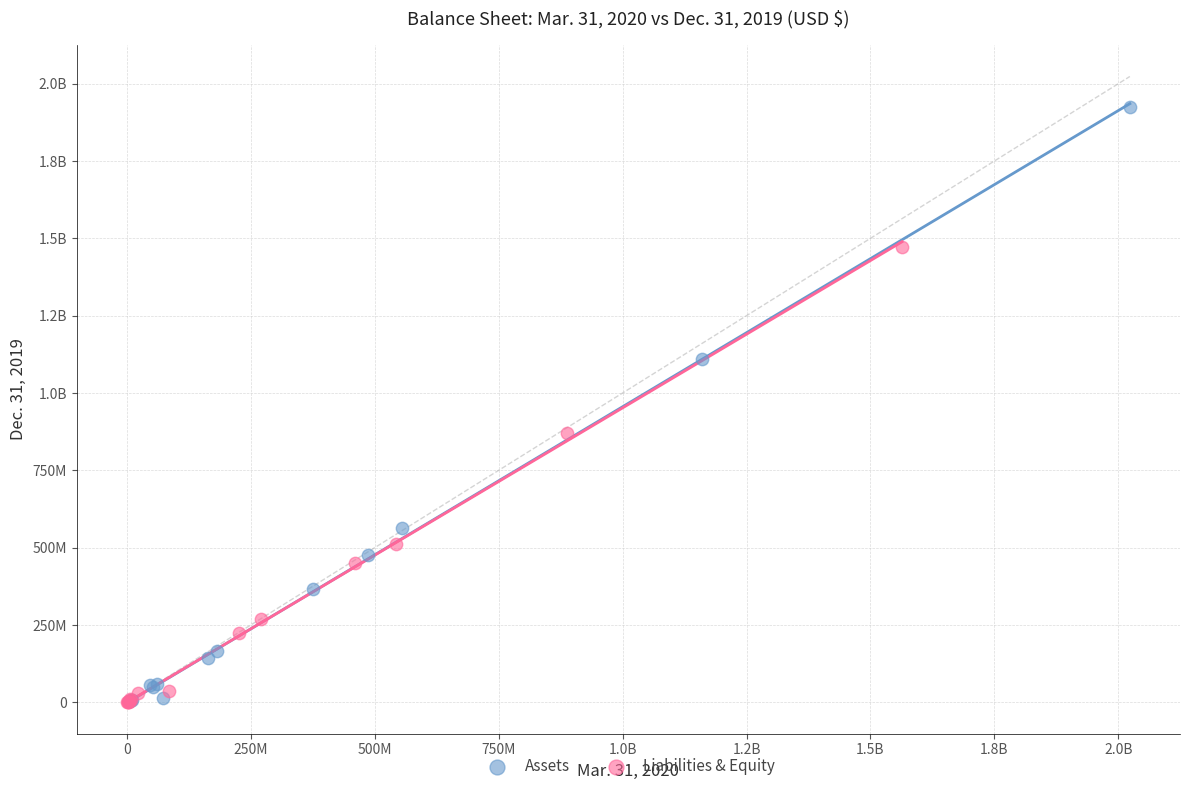

What are all the series names shown in the legend?

Assets, Liabilities & Equity